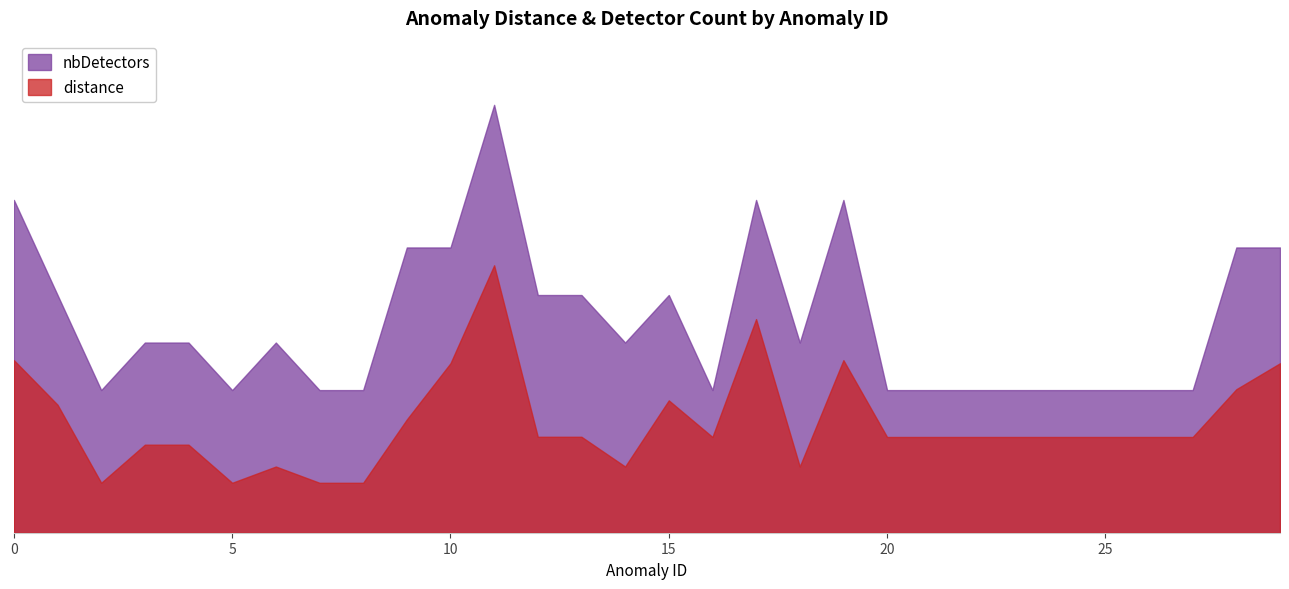

Rank the series by their average value, from highest to lowest.

nbDetectors, distance